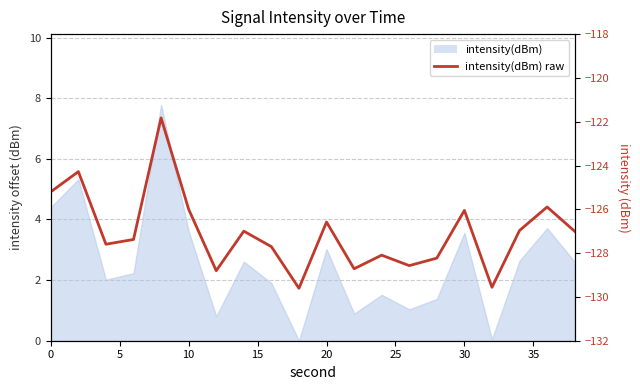

What is the difference between the values at 30 and 20?

0.5